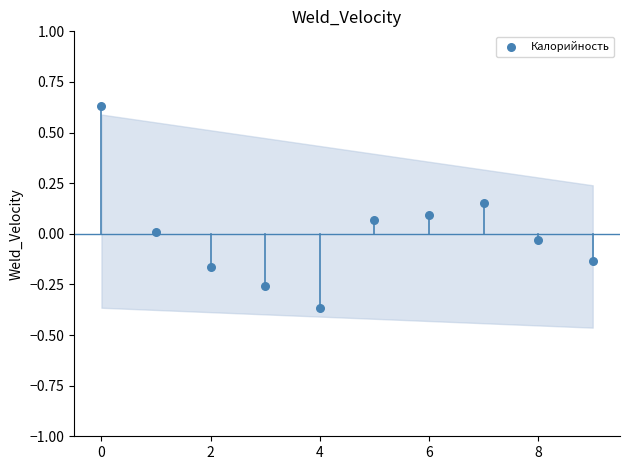

What is the range of Y values (max minus min)?

1.0